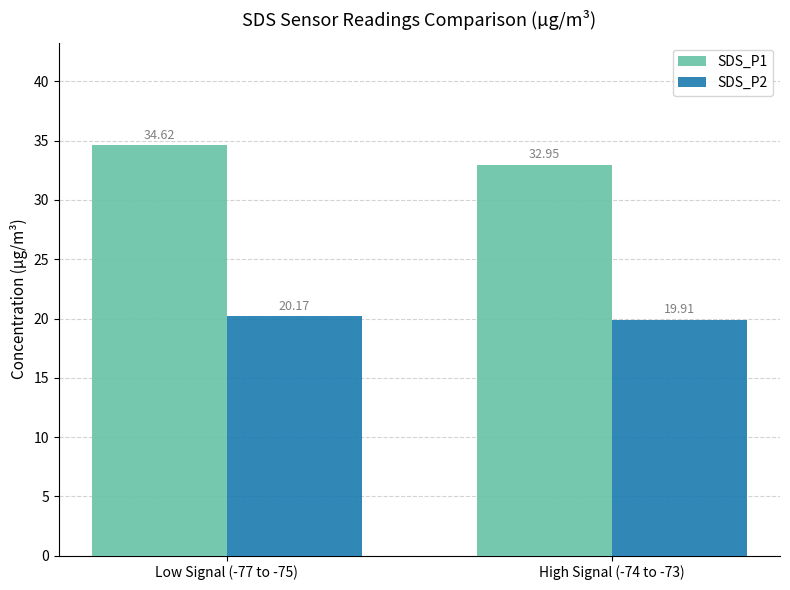

What is the difference between the maximum and minimum values in the SDS_P1 series?

1.7